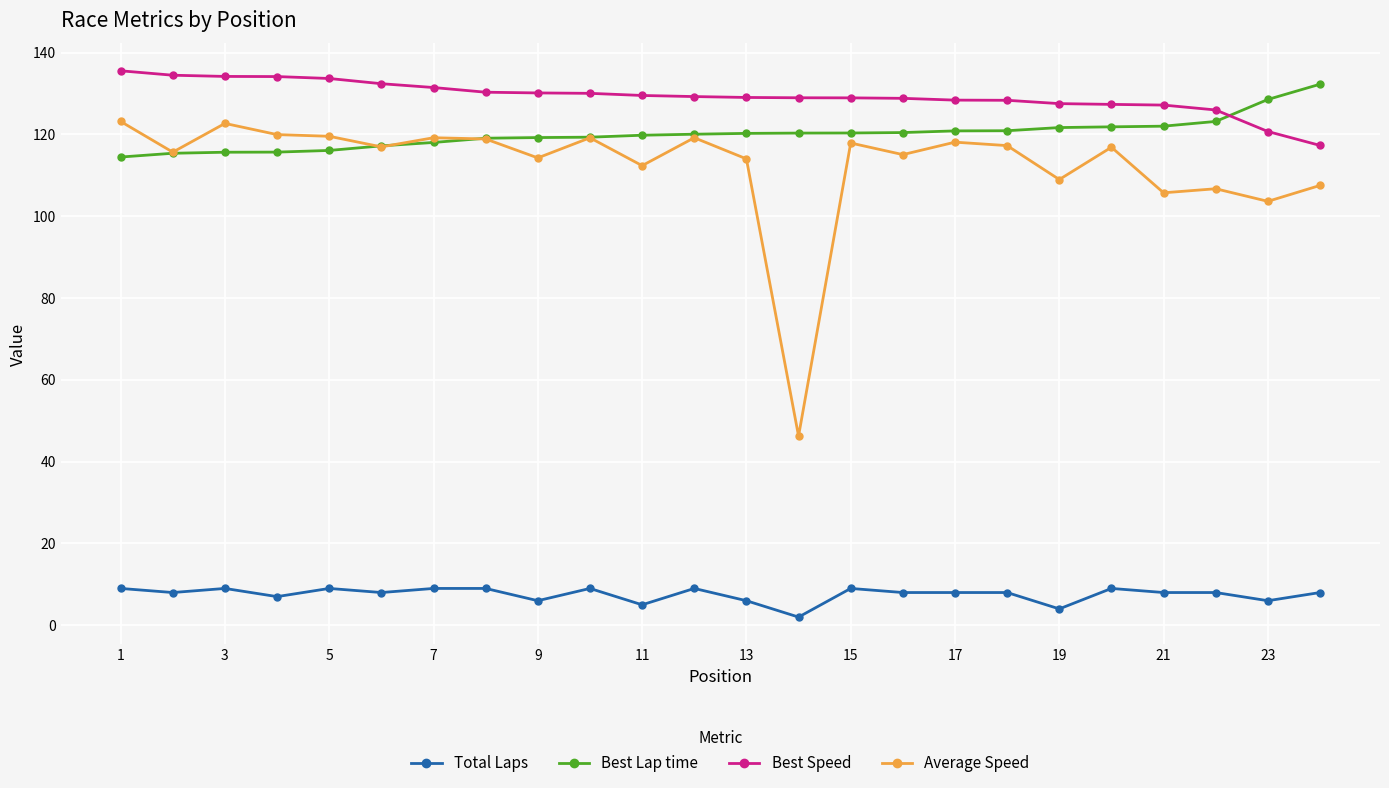

How many lines are shown in the chart?

4